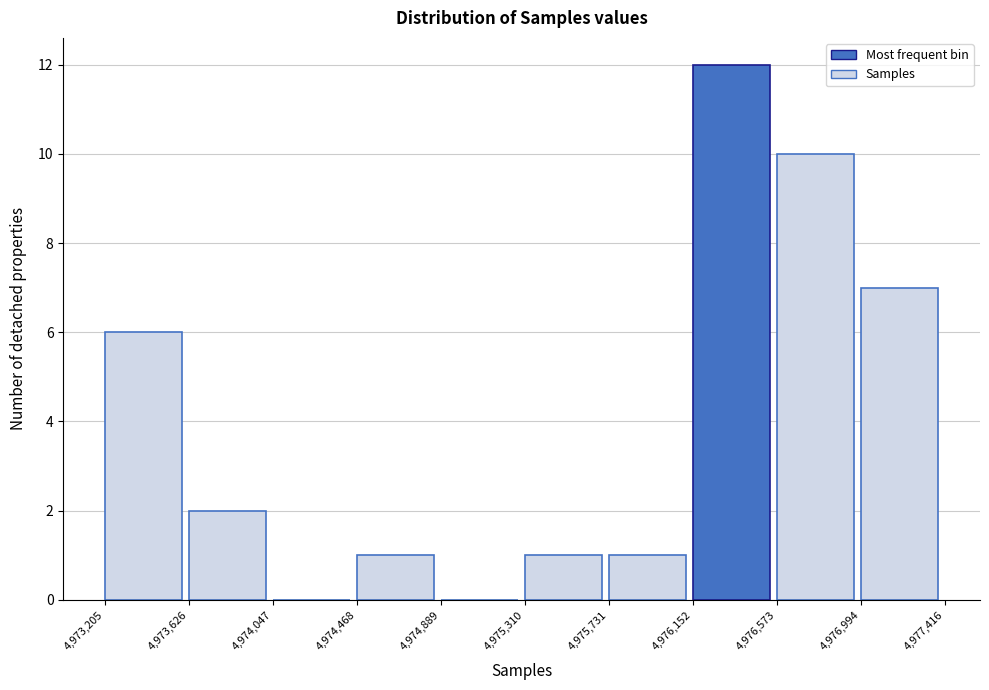

Reading left to right, list every bar in this chart as the range it spans on the x-axis followed by its height. The values are not printed on the chart, so give them approximately, as read against the axis.

4,973,205 to 4,973,626: 6
4,973,626 to 4,974,047: 2
4,974,047 to 4,974,468: 0
4,974,468 to 4,974,889: 1
4,974,889 to 4,975,310: 0
4,975,310 to 4,975,731: 1
4,975,731 to 4,976,152: 1
4,976,152 to 4,976,573: 12
4,976,573 to 4,976,994: 10
4,976,994 to 4,977,416: 7